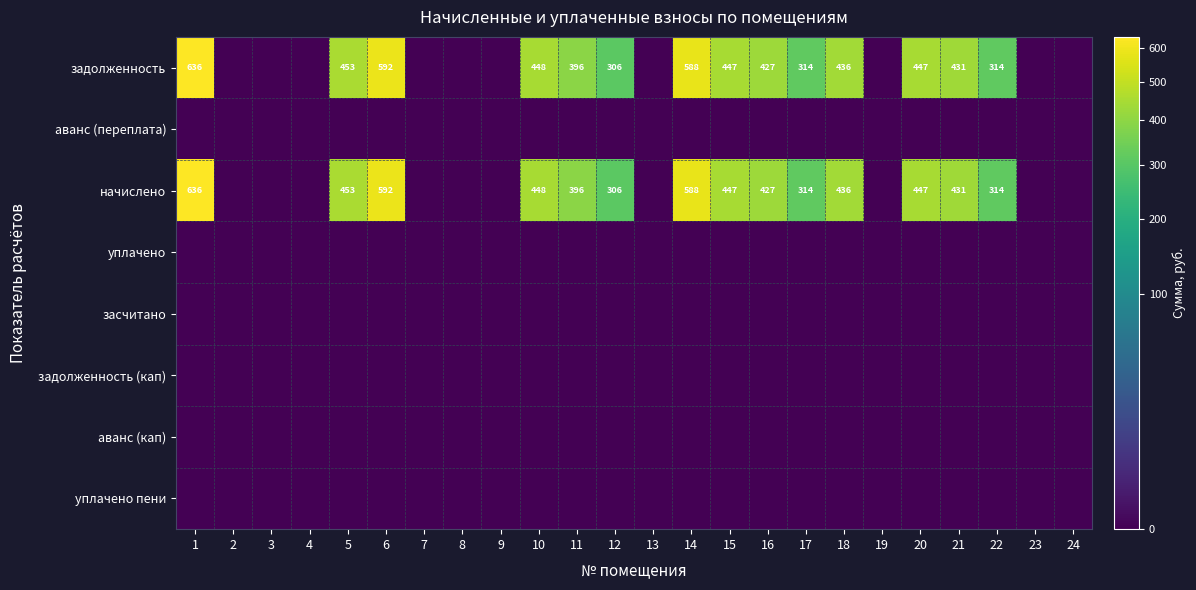

True or false: начислено has a value of 592 at 6.

True